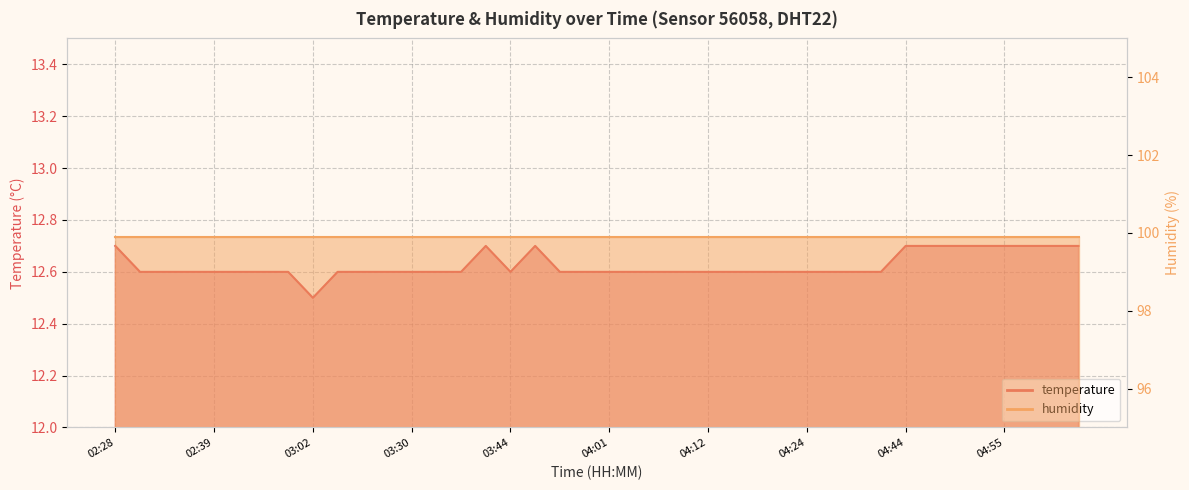

What is the maximum value shown in the chart?

12.7